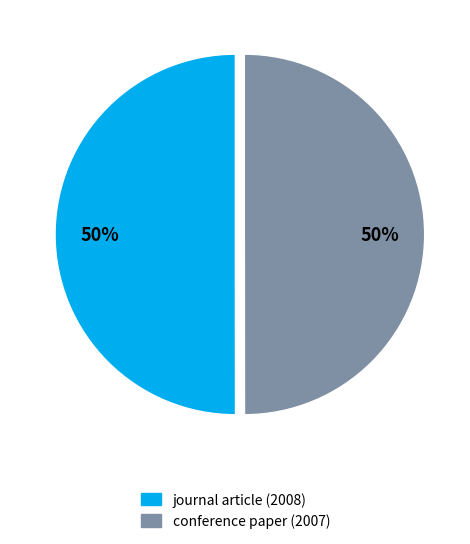

Is the sum of journal article (2008) and conference paper (2007) greater than half?

Yes